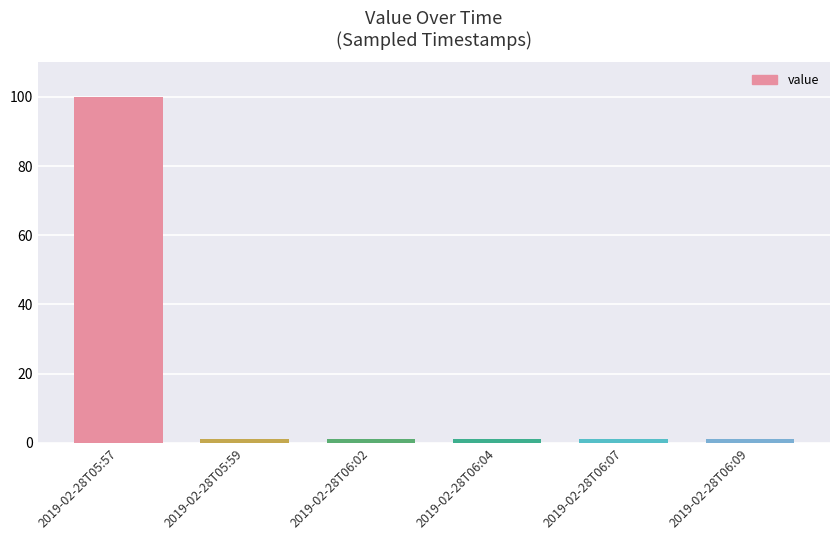

How many bars are there in total?

6